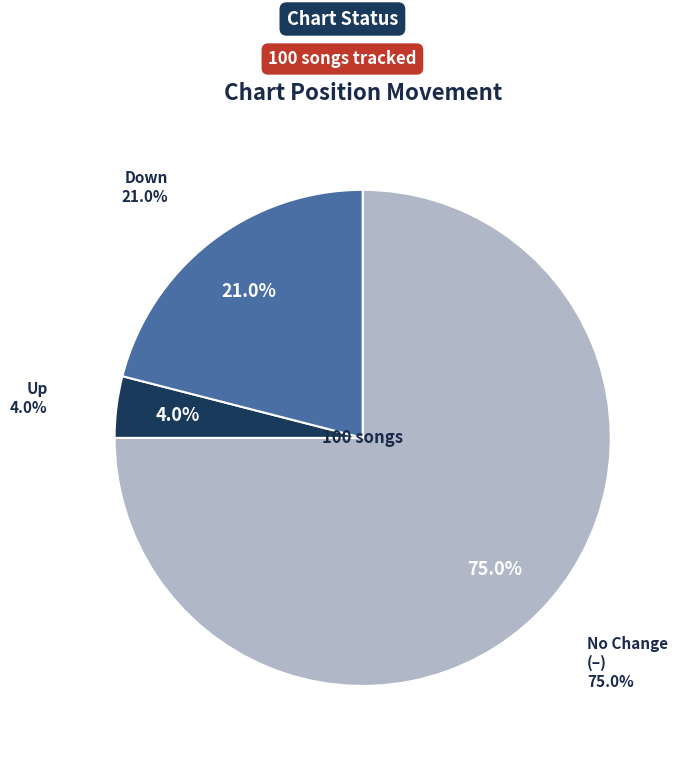

What is the change in value from - to up?

-71